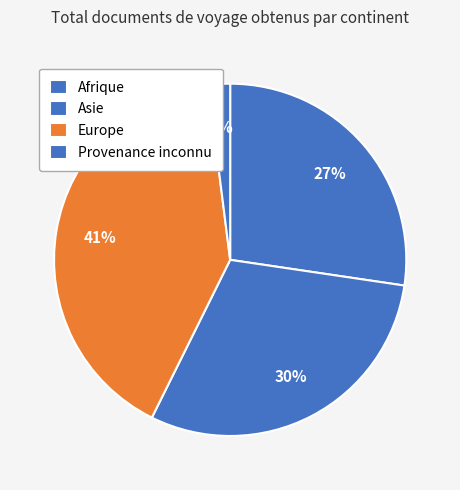

Which has a higher value, Europe or Asie?

Europe